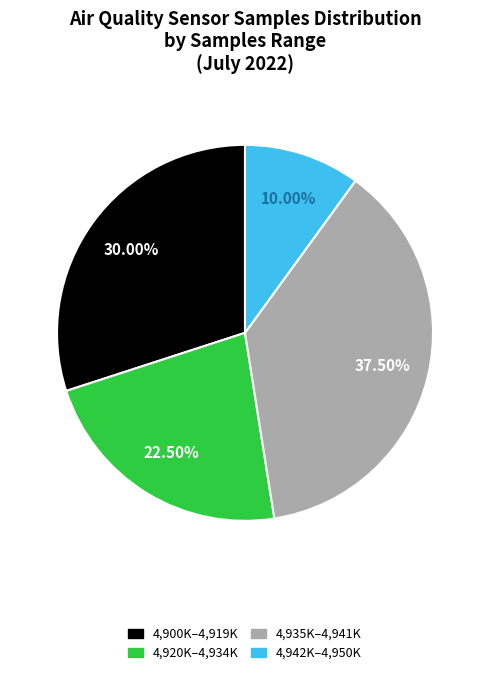

Combined, do 4,935K–4,941K and 4,900K–4,919K account for over 50%?

Yes